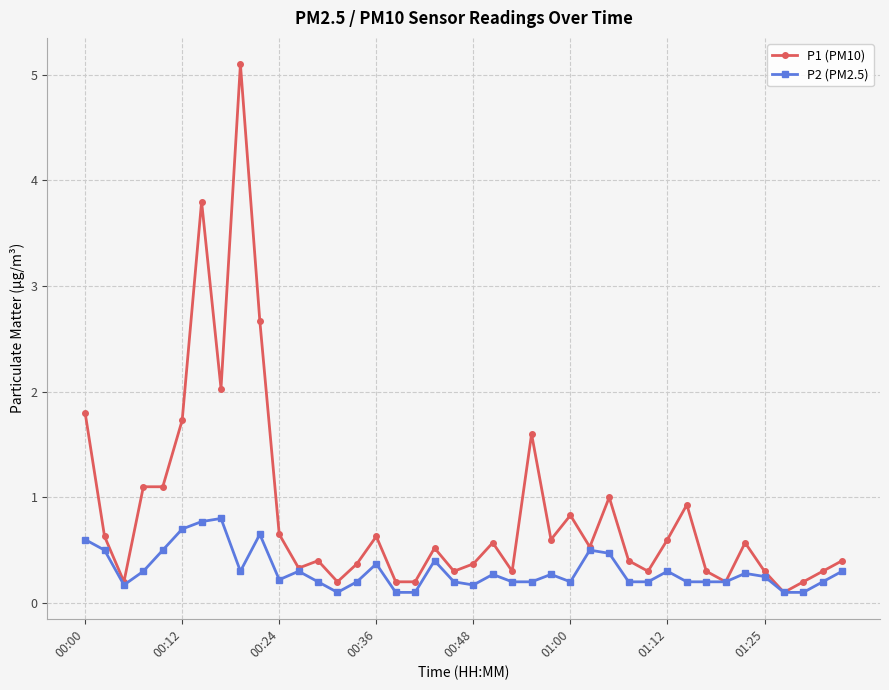

Which series has the widest spread of values?

P1 (PM10)